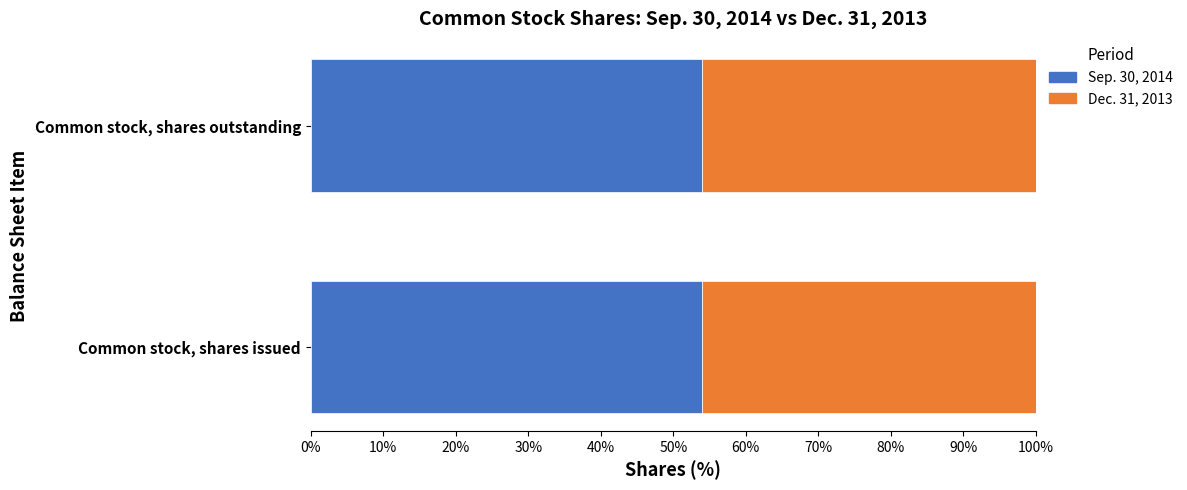

True or false: Sep. 30, 2014 has a value of 54.0 at Common stock, shares issued.

True